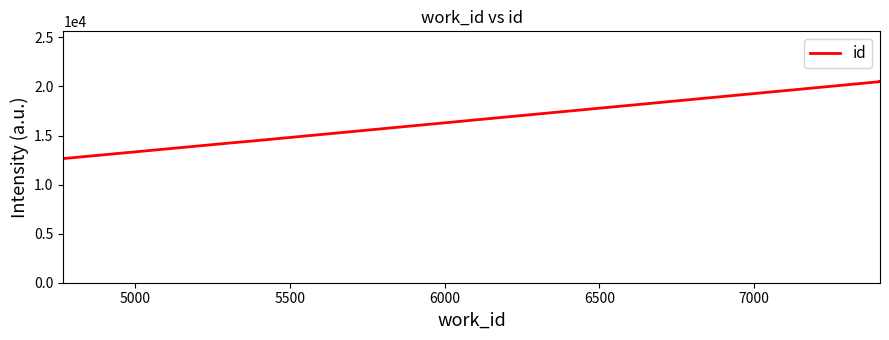

Approximately how many times larger is the value at 6000 compared to 6500?

1.0